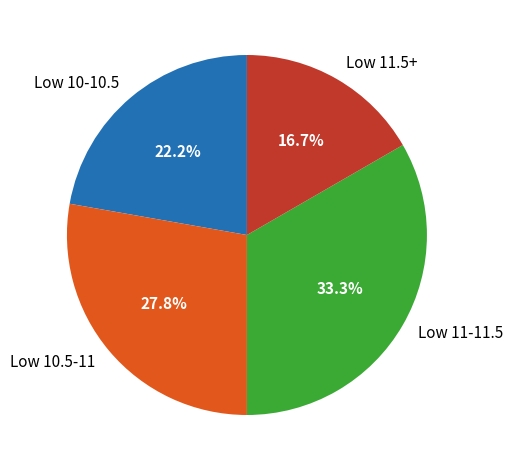

Do Low 11-11.5 and Low 10-10.5 together represent more than half of the pie?

Yes